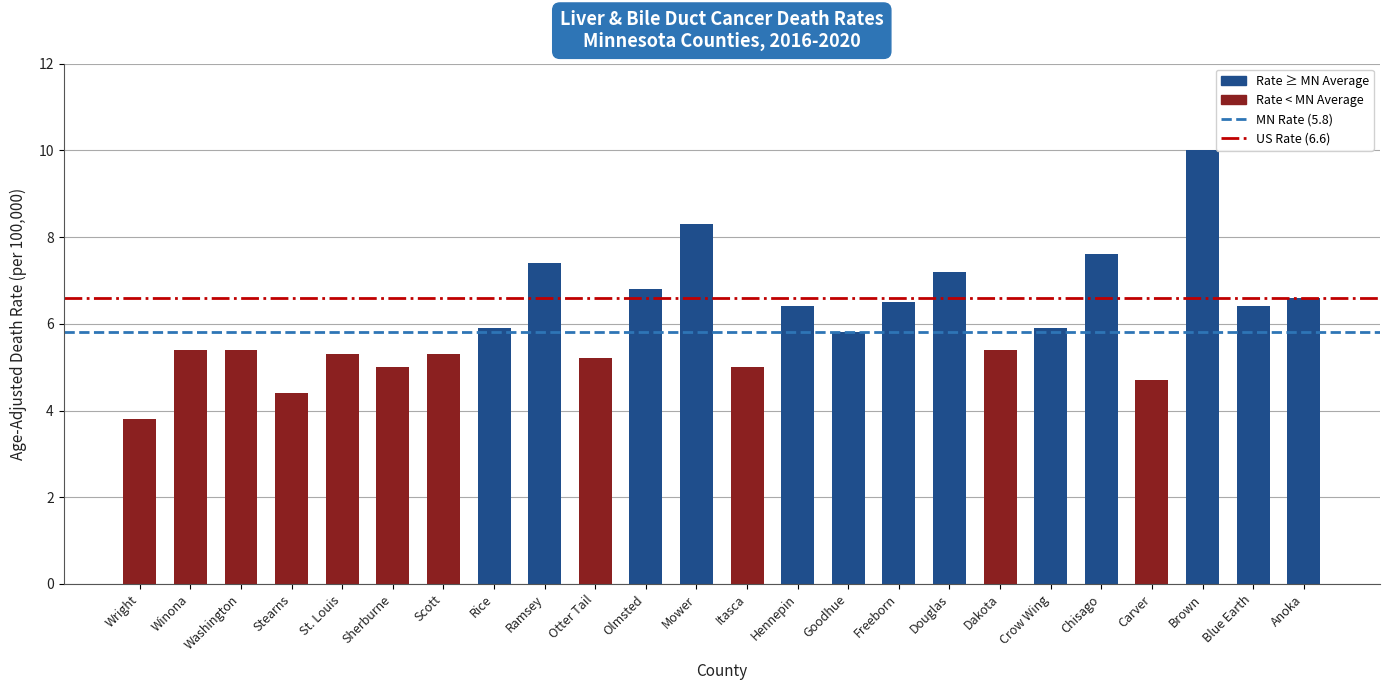

The chart shows a value of 7.6 at Chisago. True or false?

True